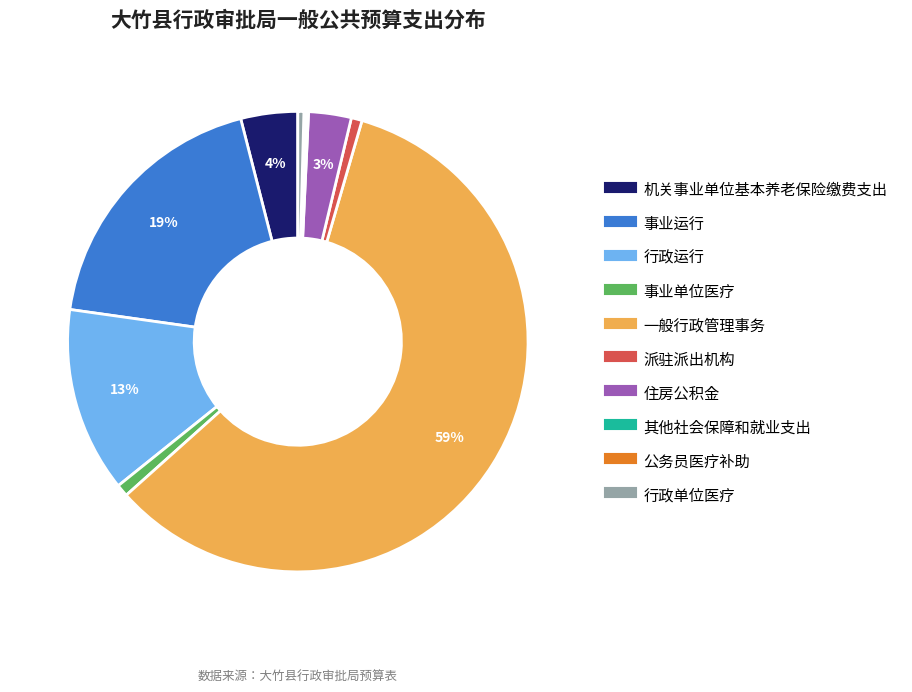

To the nearest percent, what is the difference between the 一般行政管理事务 and 事业运行 slice percentages?

40%